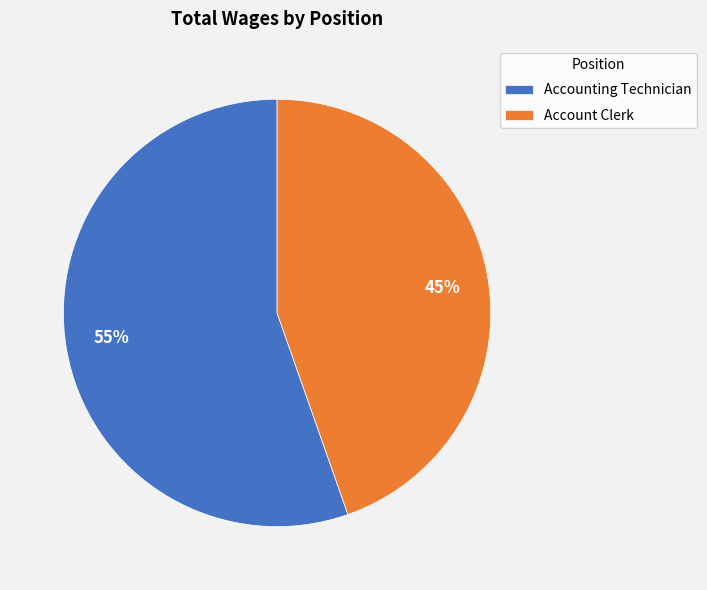

To the nearest percent, what percentage of the pie is Account Clerk?

45%